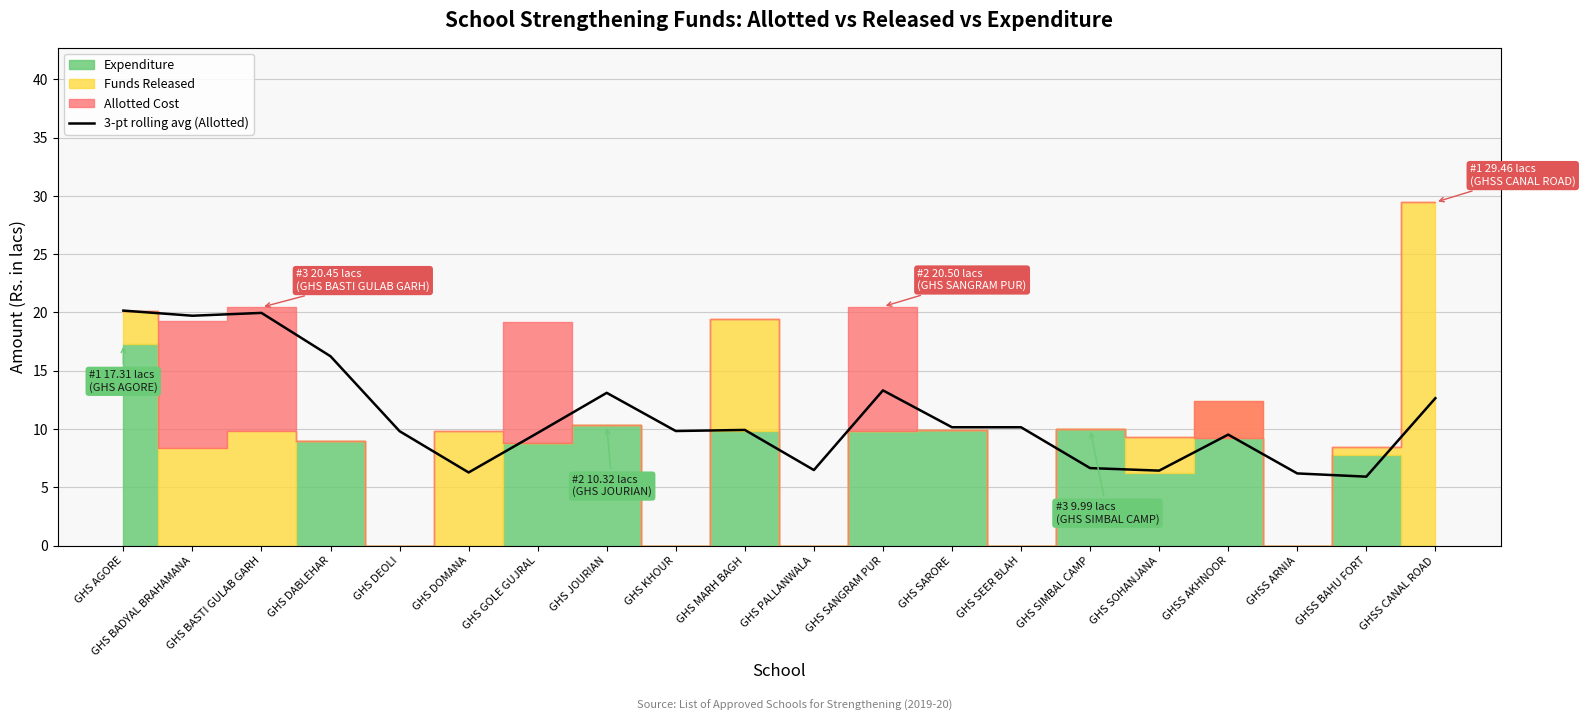

The chart shows a value of 1.4 at GHS DOMANA. True or false?

False